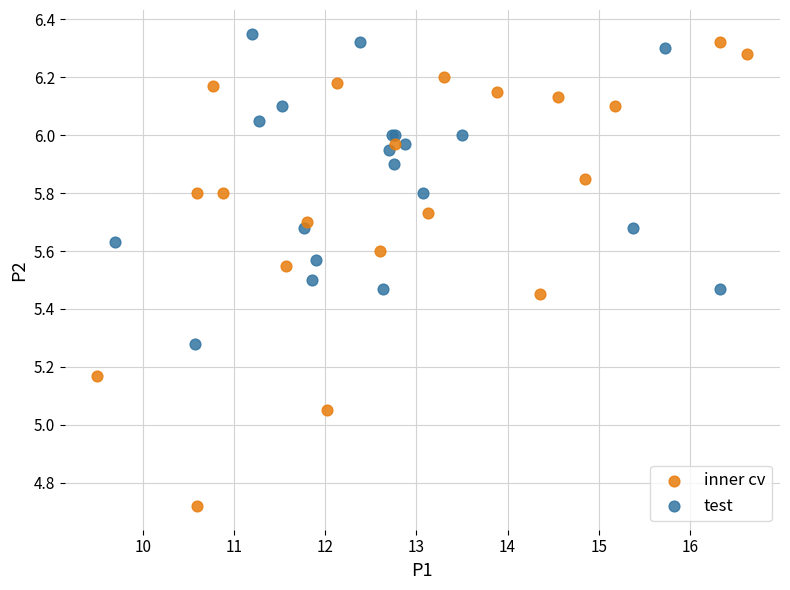

Which series reaches the minimum Y coordinate?

inner cv